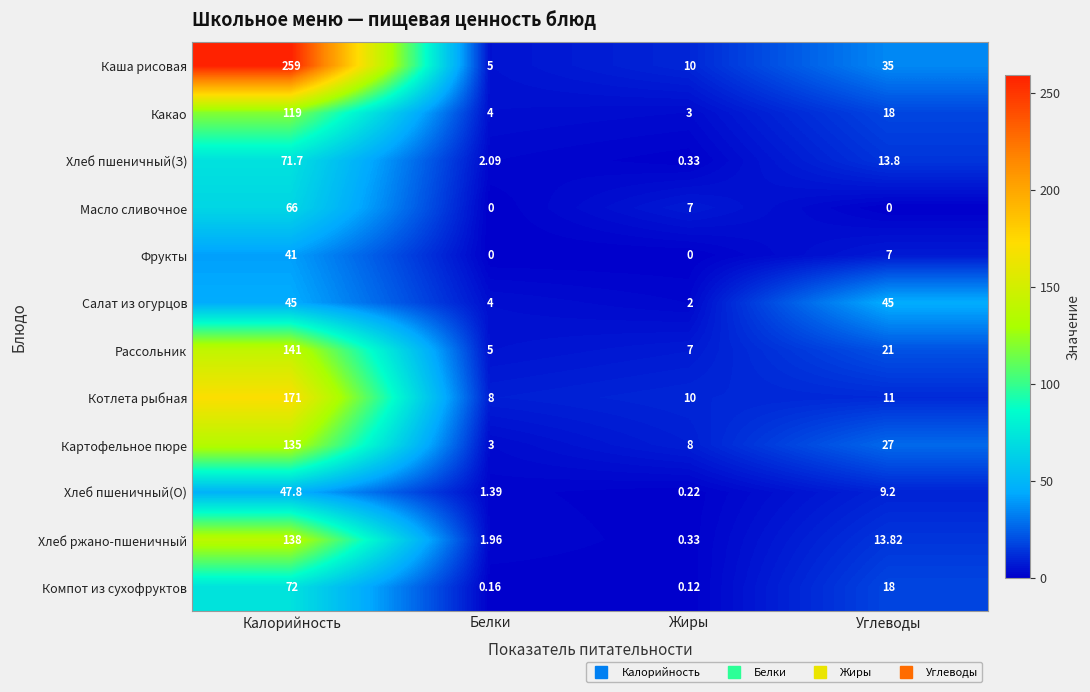

Which category has the lowest value in the Хлеб ржано-пшеничный series?

Жиры